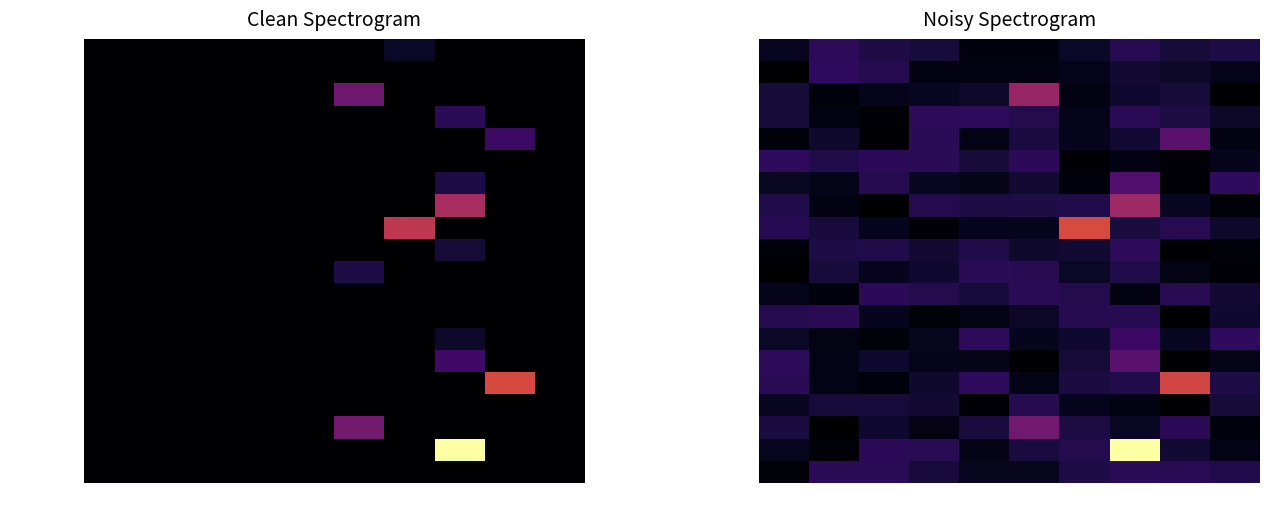

Which label corresponds to the largest value in the chart?

2000s